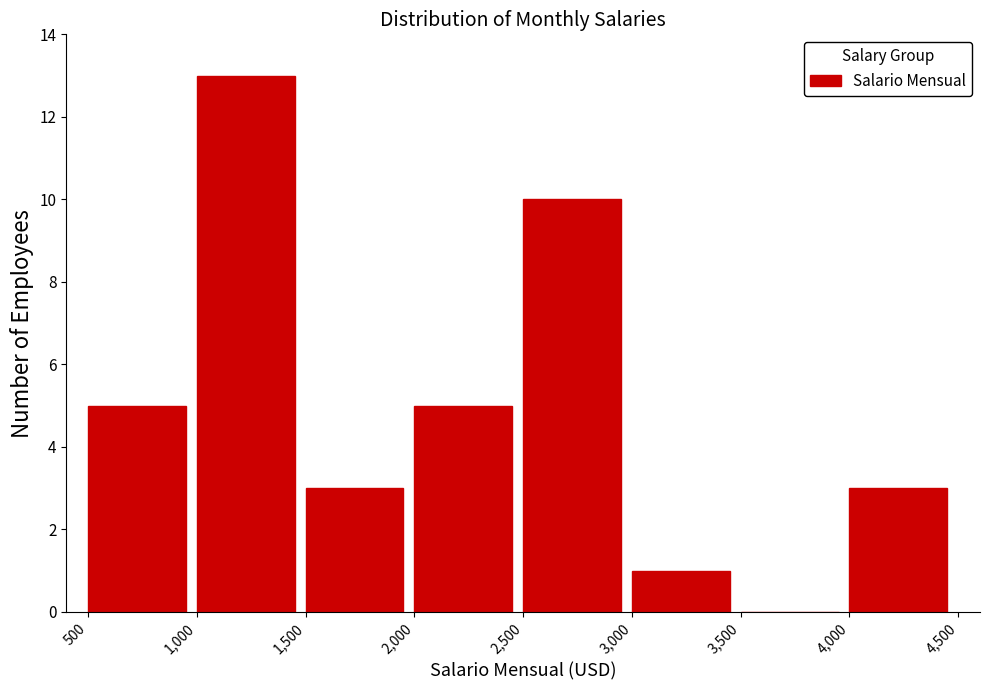

Reading left to right, transcribe this chart: for each bar, give the range it covers on the x-axis and its height. The values are not printed on the chart, so give them approximately, as read against the axis.

500 to 1,000: 5
1,000 to 1,500: 13
1,500 to 2,000: 3
2,000 to 2,500: 5
2,500 to 3,000: 10
3,000 to 3,500: 1
3,500 to 4,000: 0
4,000 to 4,500: 3